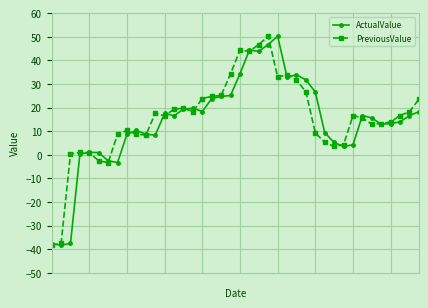

What is the value of the ActualValue point at the 15th from the left?

19.3